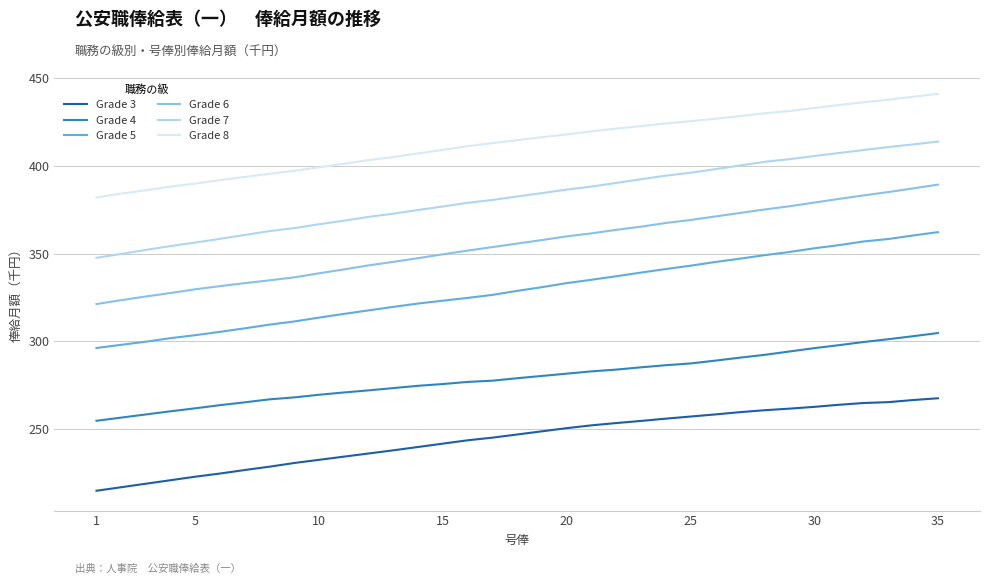

Which series has the largest range (max minus min)?

Grade 6